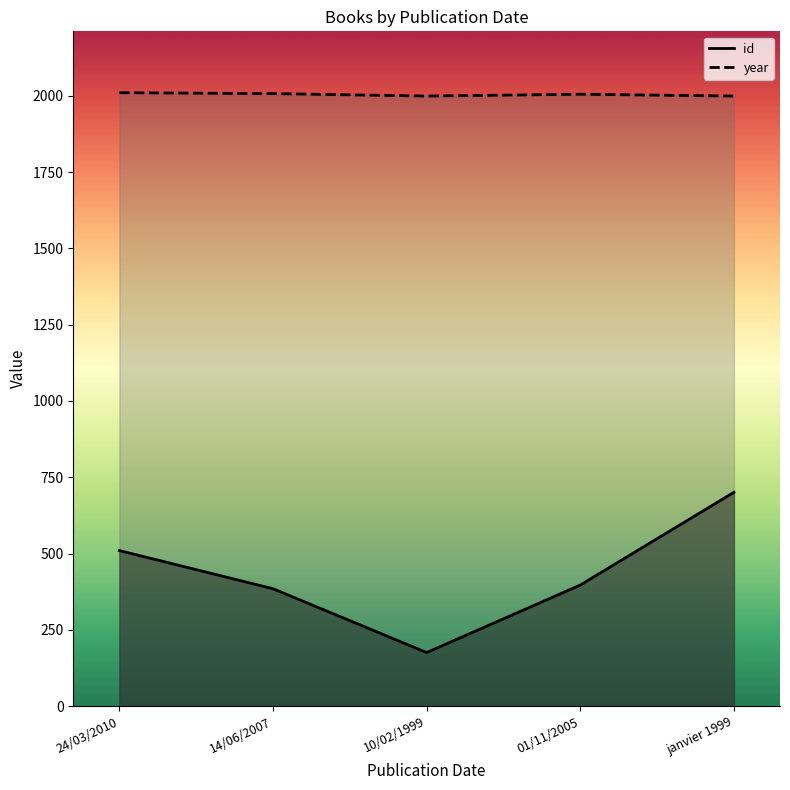

List the series in order of their overall mean, lowest first.

id, year